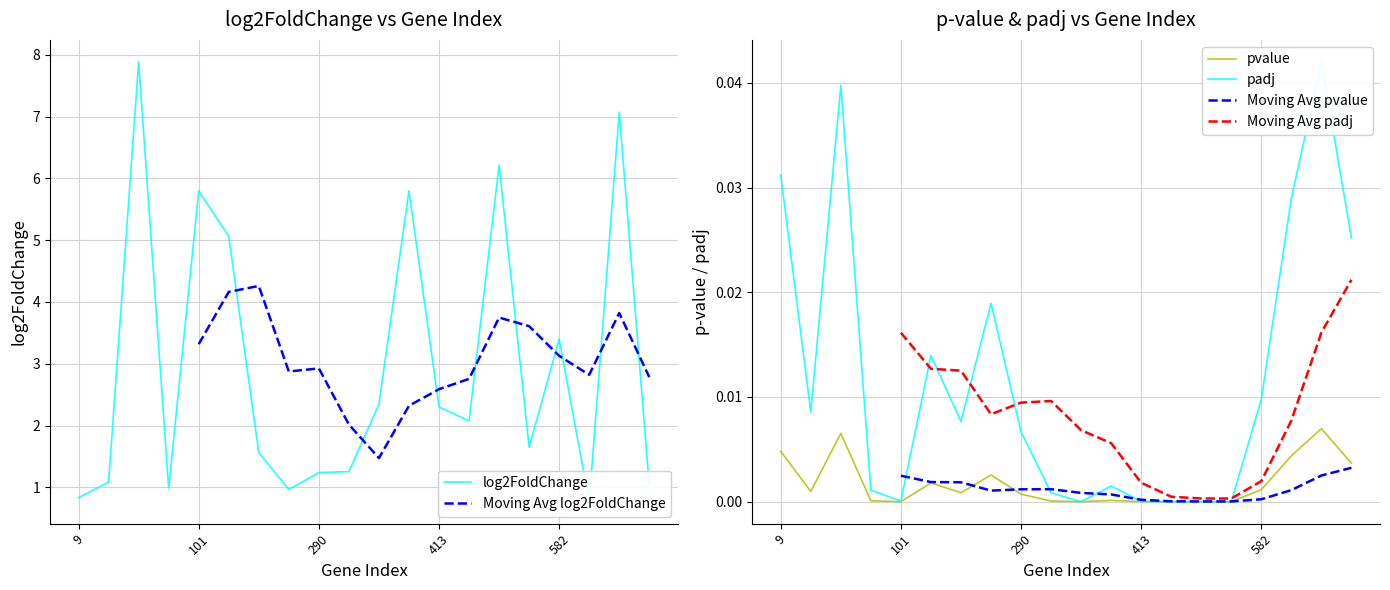

True or false: Moving Avg log2FoldChange and Moving Avg padj cross at least once.

False